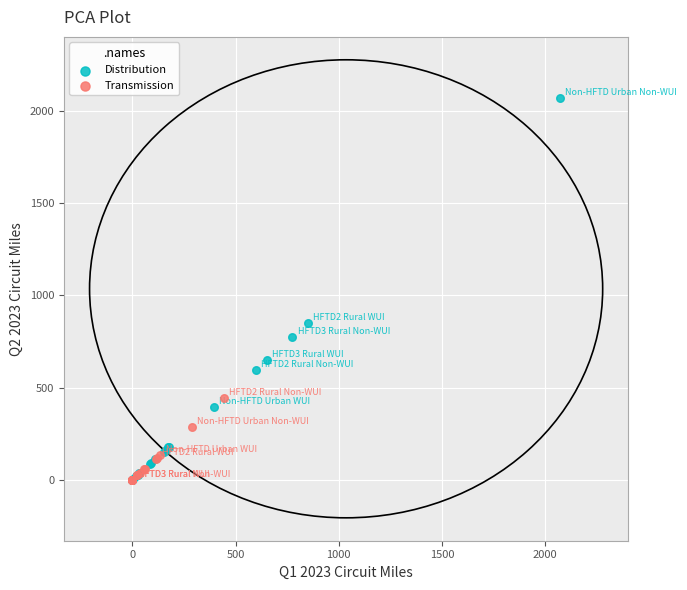

Which series has the widest spread of Y values?

Distribution